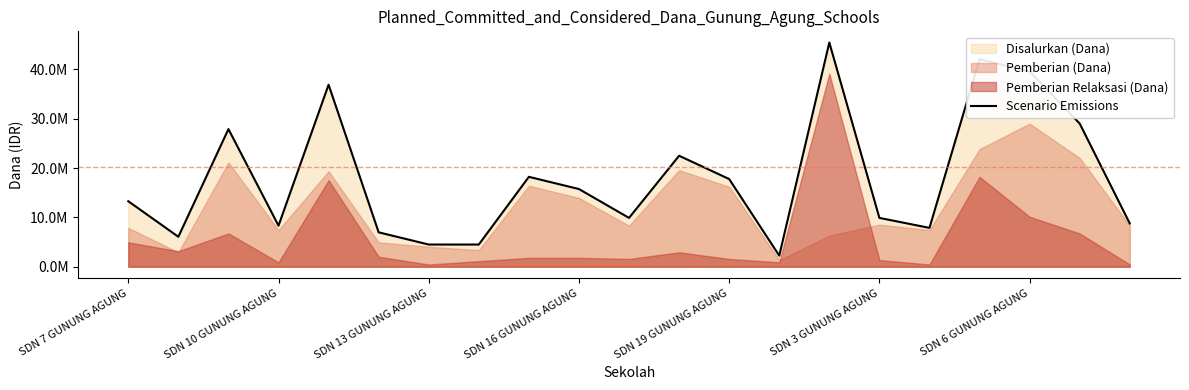

What is the change in value from SDN 19 GUNUNG AGUNG to SDN 3 GUNUNG AGUNG?

-7875000